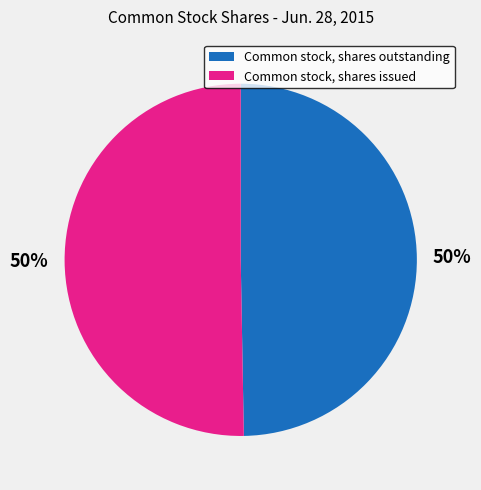

To the nearest percent, what is the combined percentage of Common stock, shares outstanding and Common stock, shares issued?

100%